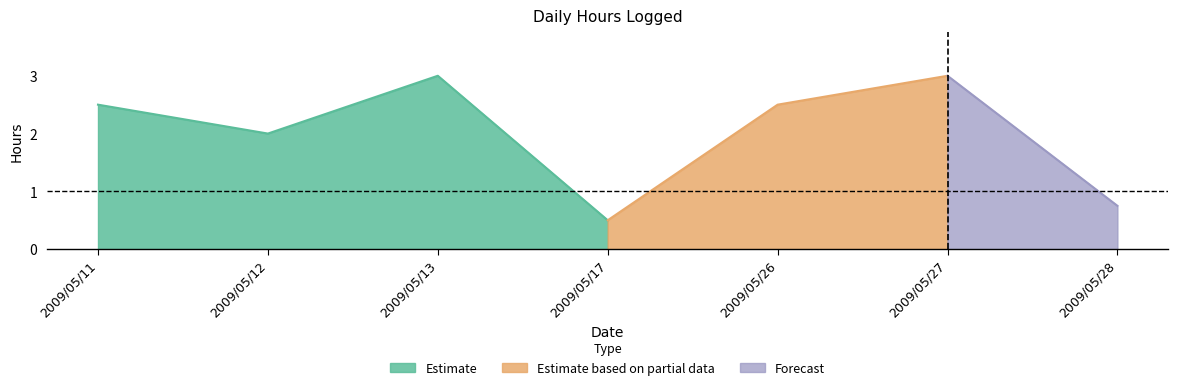

What is the change in value from 2009/05/11 to 2009/05/12?

-0.5